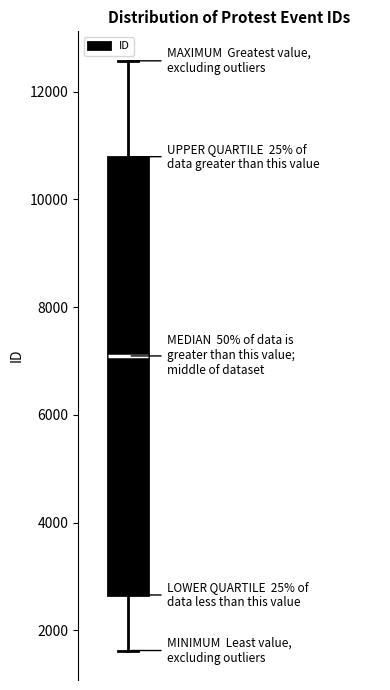

Where does the lower whisker of the box end on the y-axis? The values are not printed on the chart, so give them approximately, as read against the axis.

1600